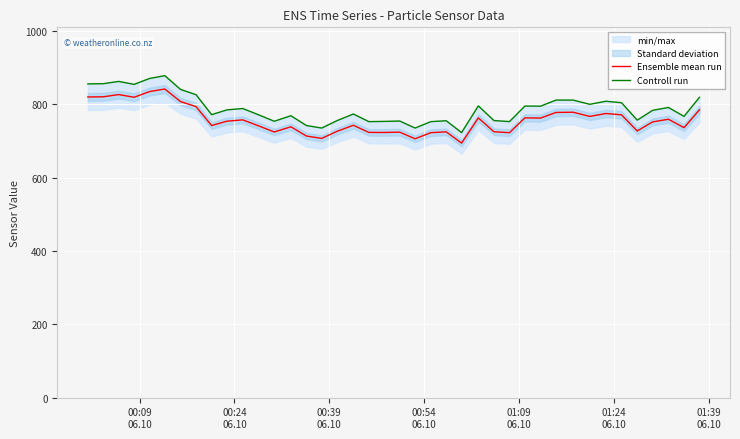

True or false: Controll run has more than 0 points higher than both neighbors.

True